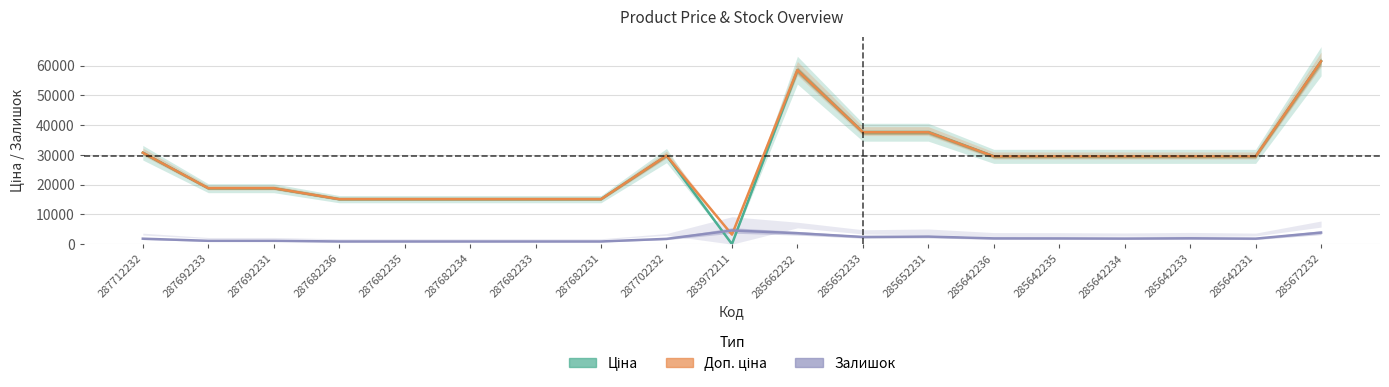

Does the chart have visible grid lines?

Yes